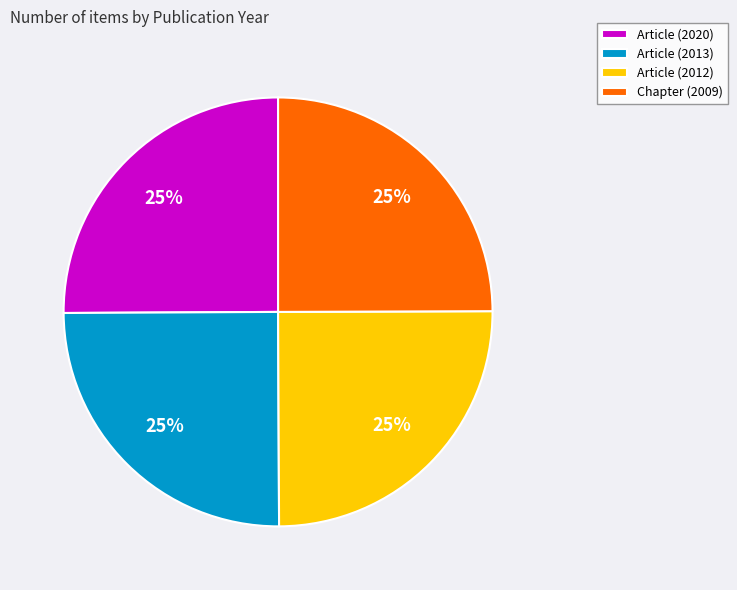

Does Chapter (2009) account for over 50% of the chart?

No